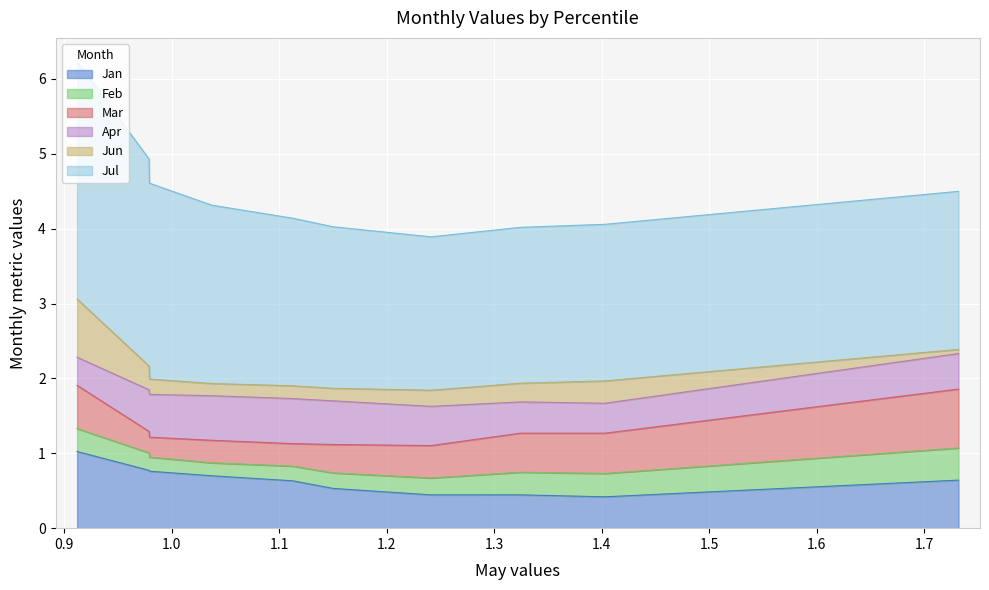

Is the value of Feb at pct15 greater than the value of Jun at pct85?

No